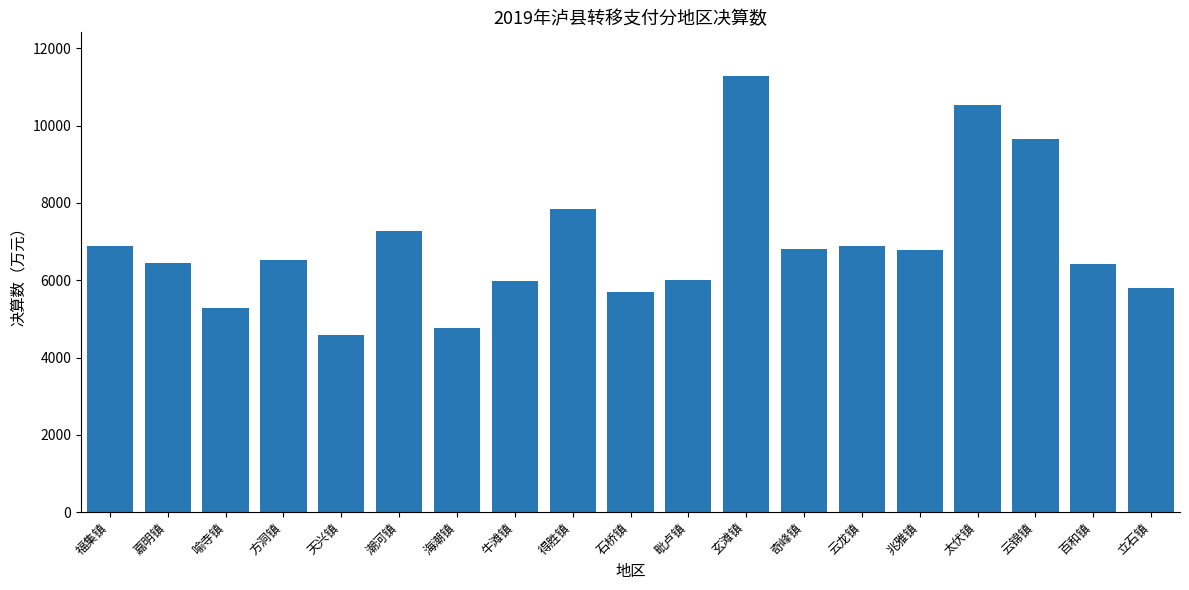

How many bars are there in total?

19